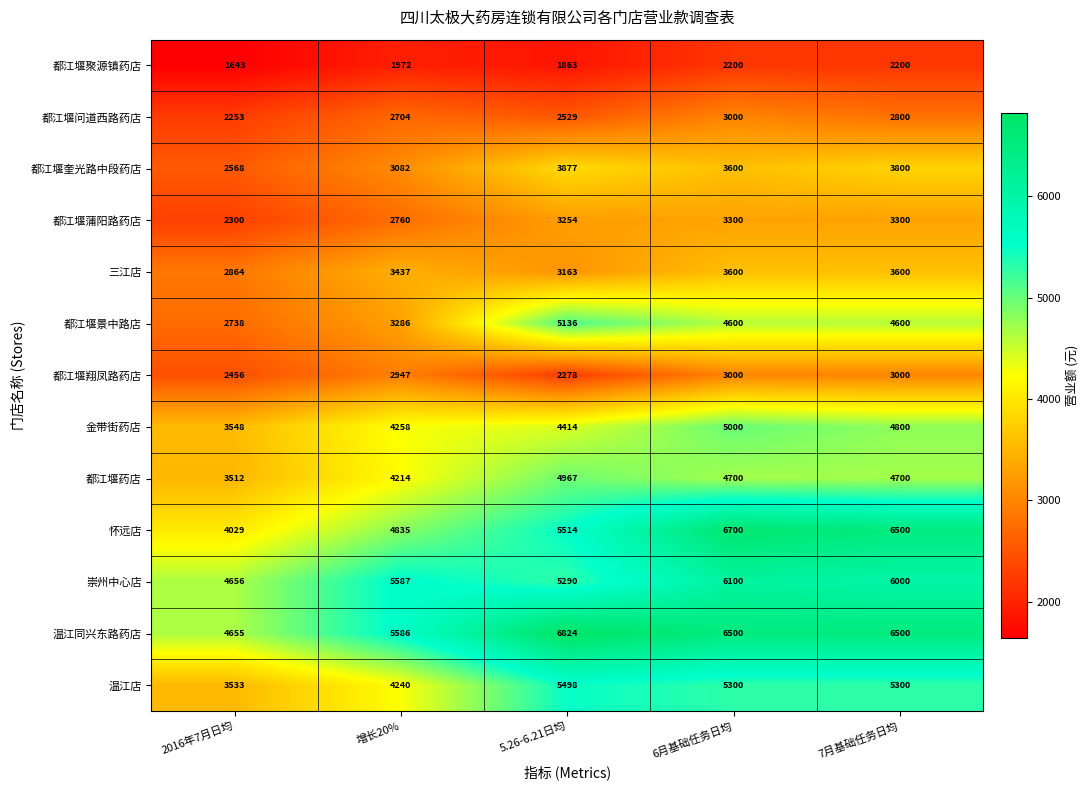

What is the sum of the 温江店 values at 6月基础任务日均 and 7月基础任务日均?

10600